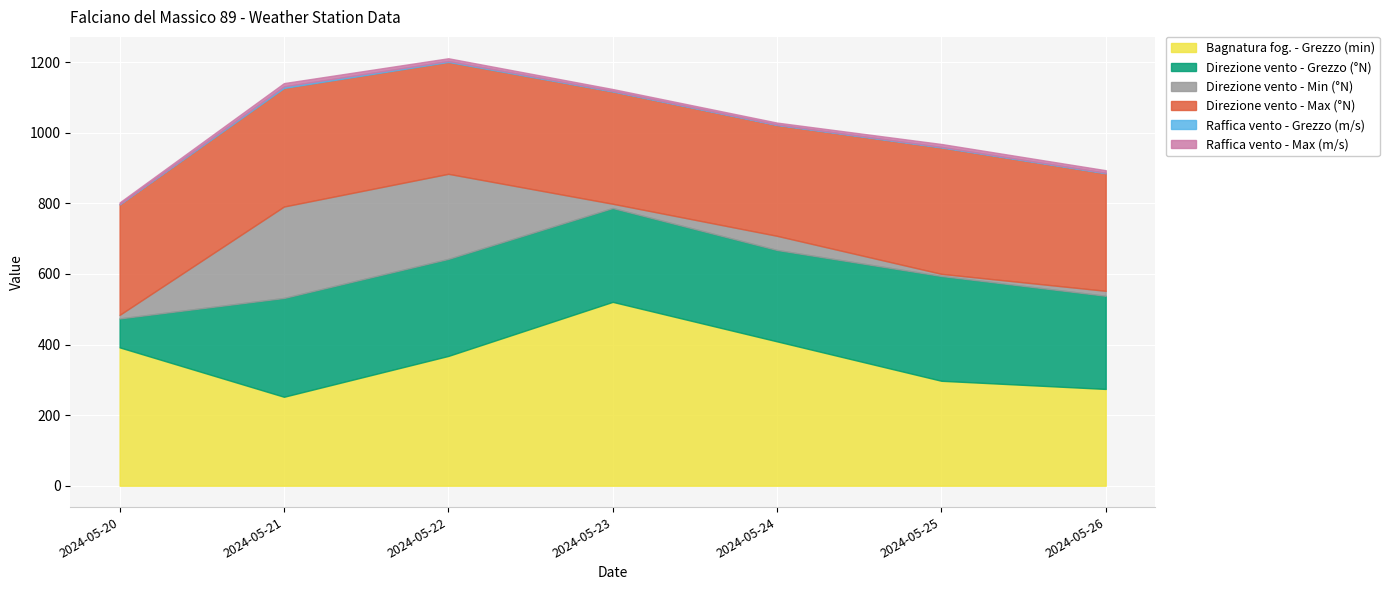

What is the total value across all series at 2024-05-25?

968.2